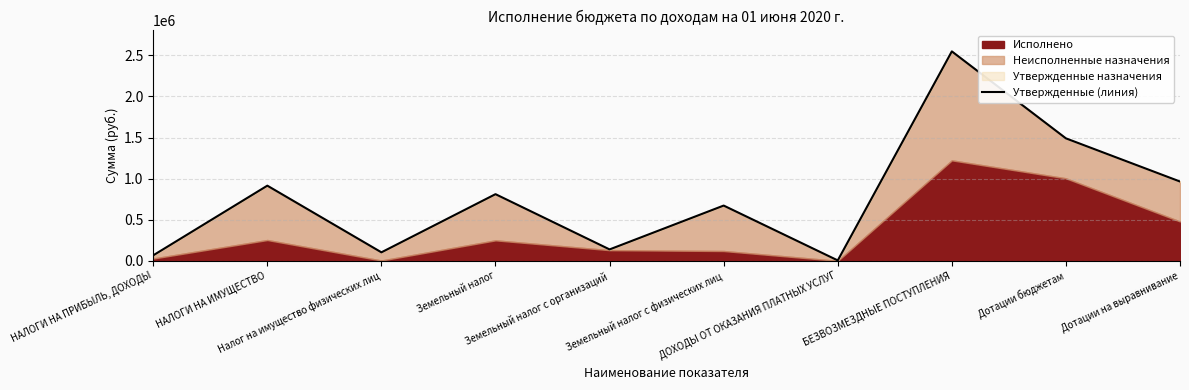

What is the label of the 2nd point from the right?

Дотации бюджетам